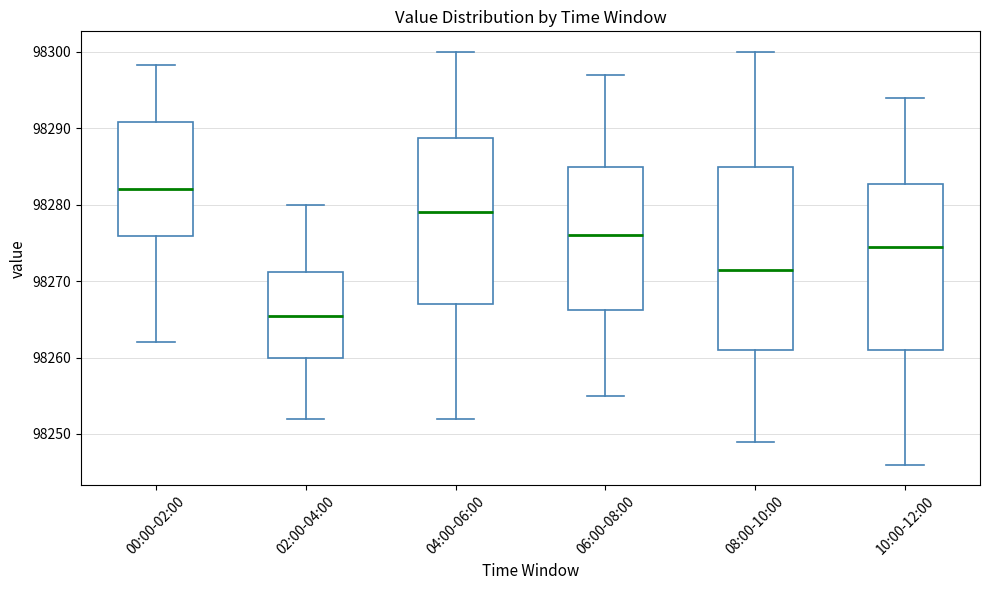

Where does the median line of the box for 02:00-04:00 sit on the y-axis? The values are not printed on the chart, so give them approximately, as read against the axis.

98266